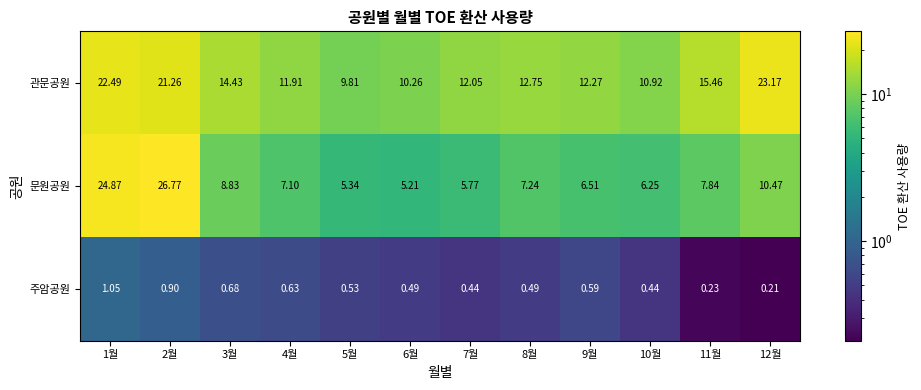

Which series has the largest total across all categories?

관문공원